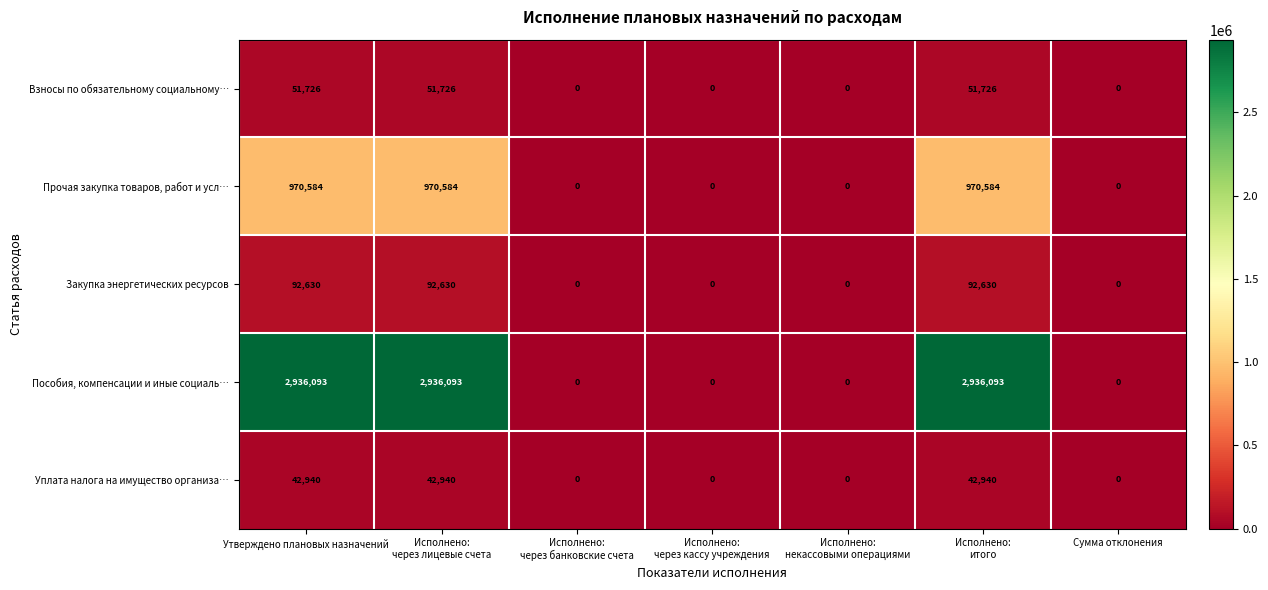

The Закупка энергетических ресурсов series shows 0 at Сумма отклонения. True or false?

True